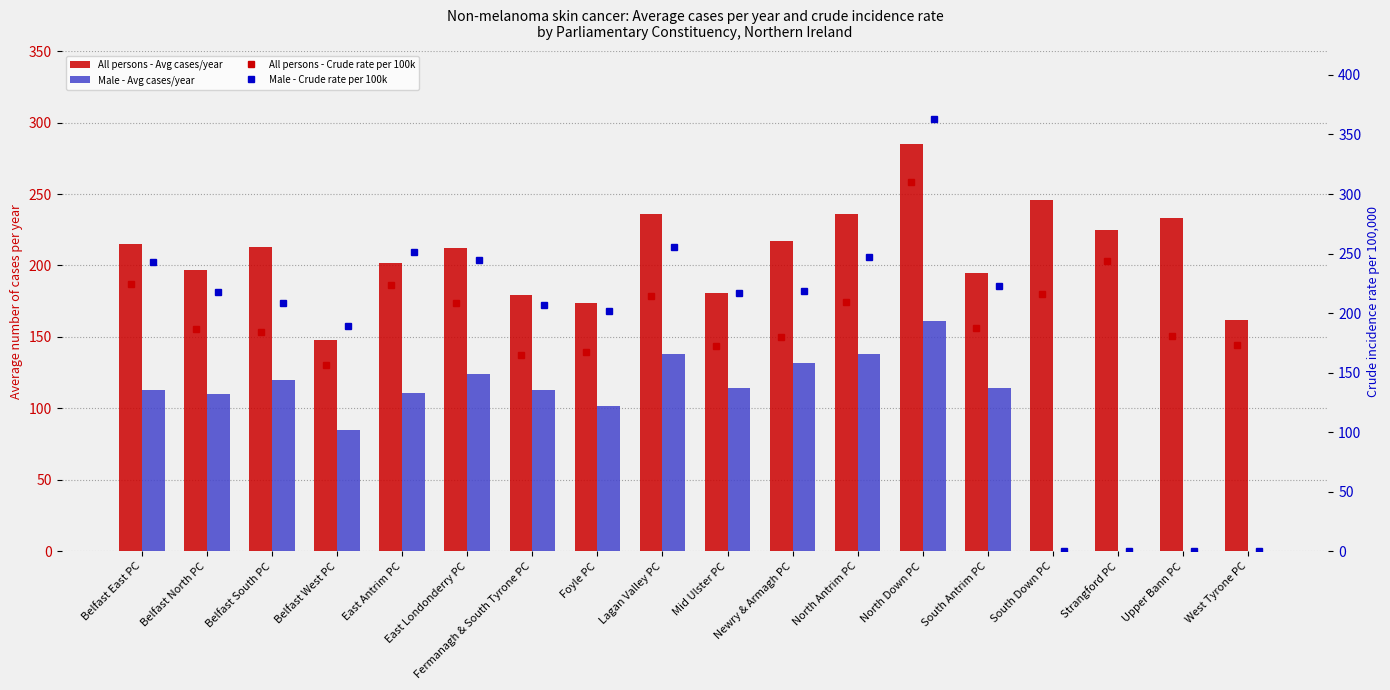

What is the sum of all All persons - Avg cases/year values?

3756.0